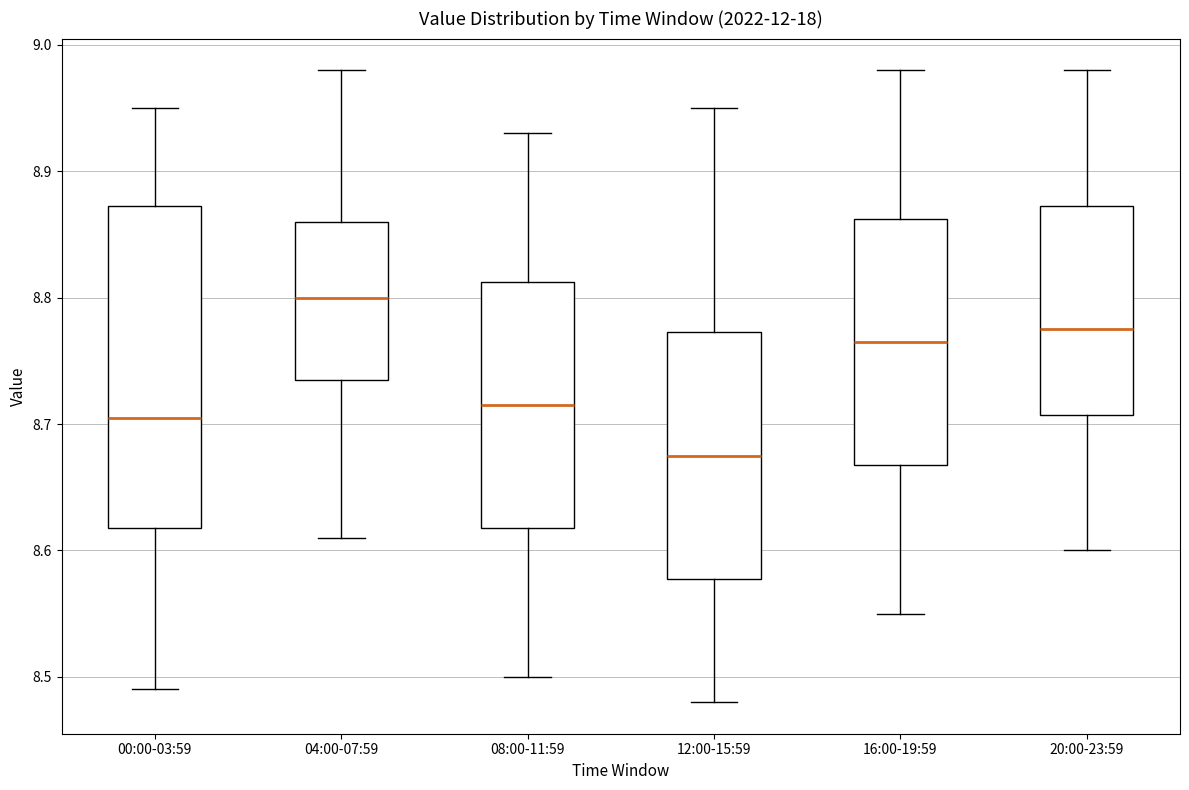

Reading left to right, read every box against the y-axis: the position of its median line, the range the box covers, and the ends of its whiskers. The values are not printed on the chart, so give them approximately, as read against the axis.

00:00-03:59: median 8.71, box 8.62 to 8.87, whiskers 8.49 to 8.95
04:00-07:59: median 8.80, box 8.74 to 8.86, whiskers 8.61 to 8.98
08:00-11:59: median 8.72, box 8.62 to 8.81, whiskers 8.50 to 8.93
12:00-15:59: median 8.68, box 8.58 to 8.77, whiskers 8.48 to 8.95
16:00-19:59: median 8.77, box 8.67 to 8.86, whiskers 8.55 to 8.98
20:00-23:59: median 8.78, box 8.71 to 8.87, whiskers 8.60 to 8.98